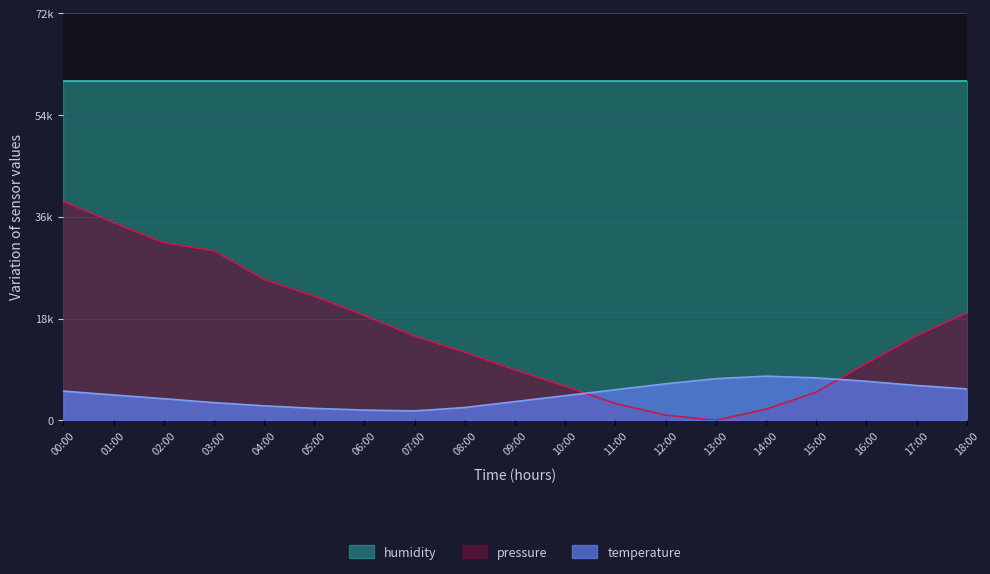

What is the label of the 12th point from the right?

07:00